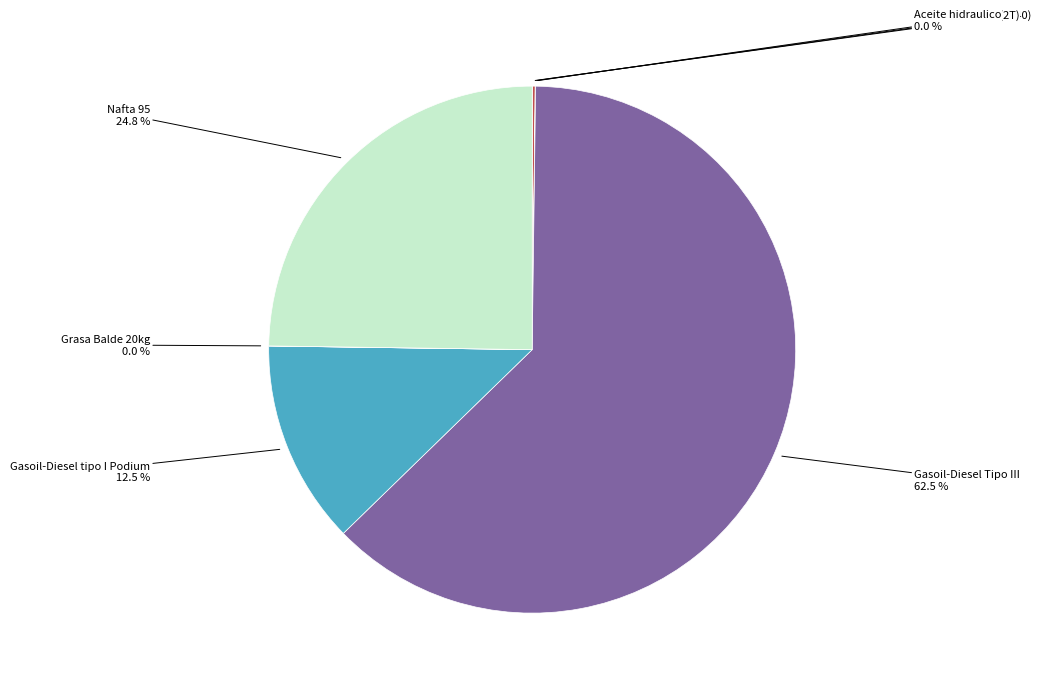

Which category accounts for the majority?

Gasoil-Diesel Tipo III